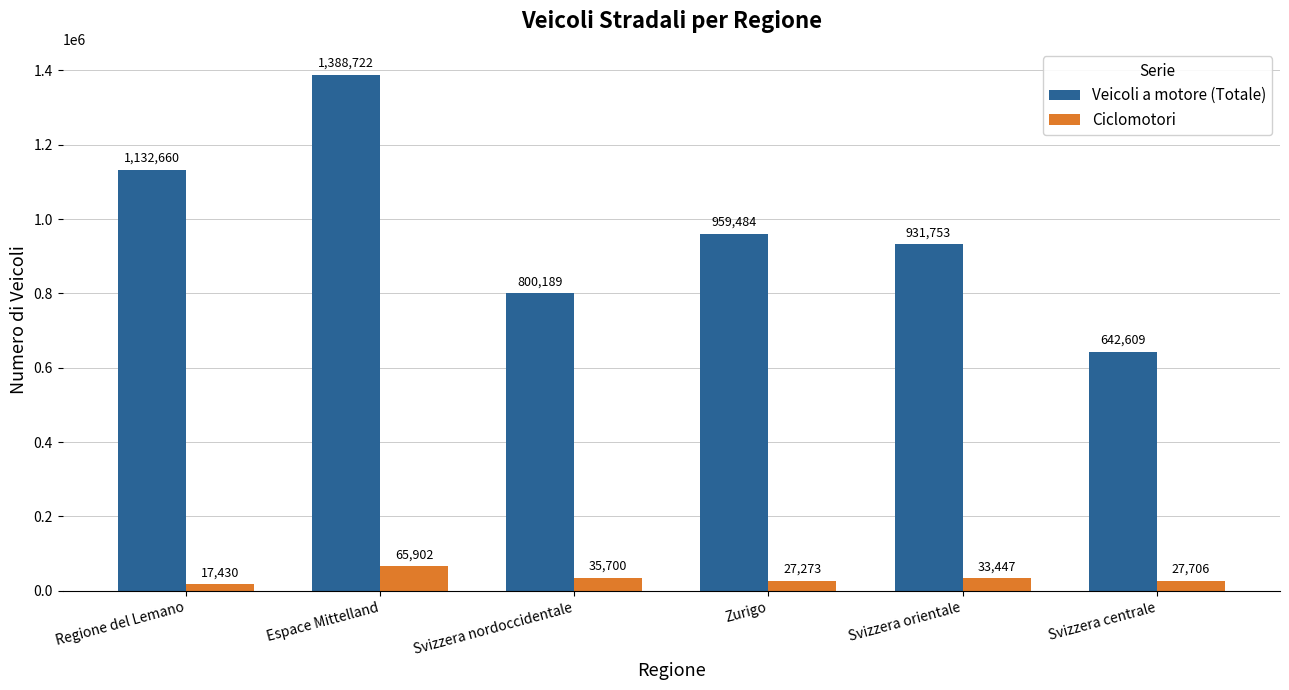

What are all the series names shown in the legend?

Veicoli a motore (Totale), Ciclomotori